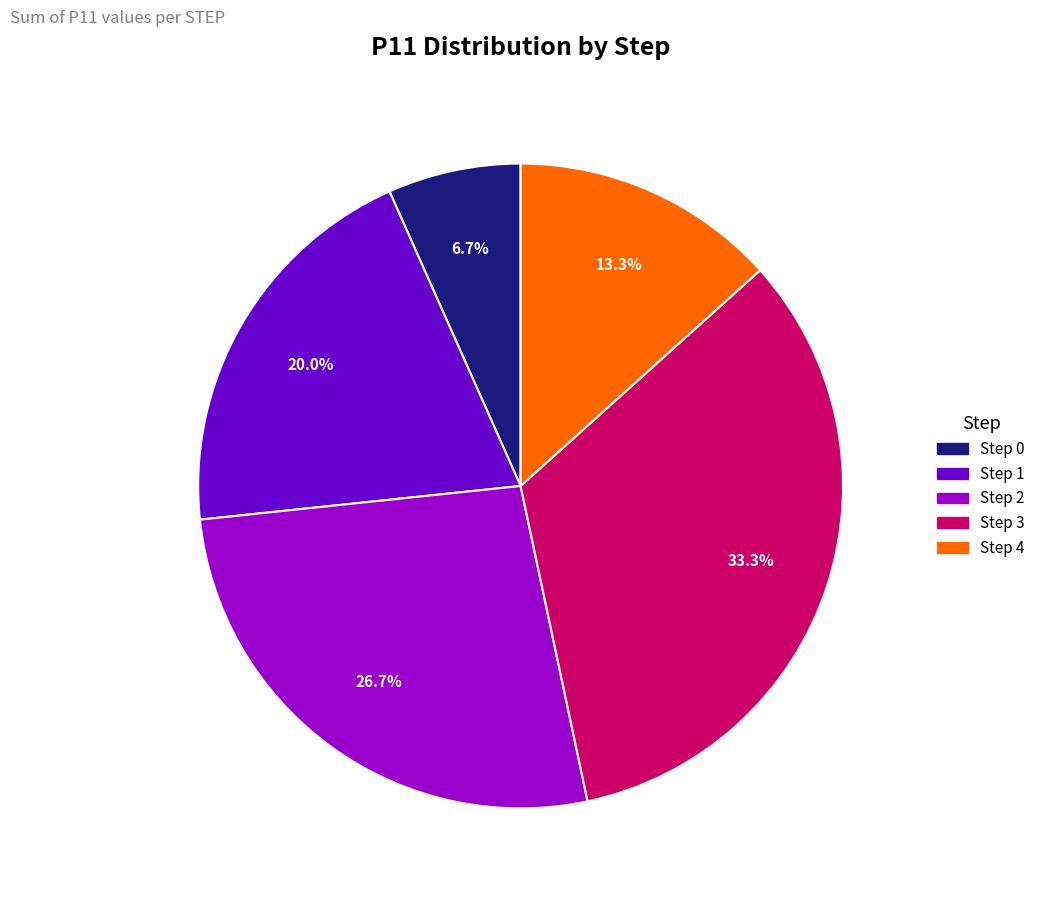

To the nearest percent, what percentage of the pie is Step 2?

27%